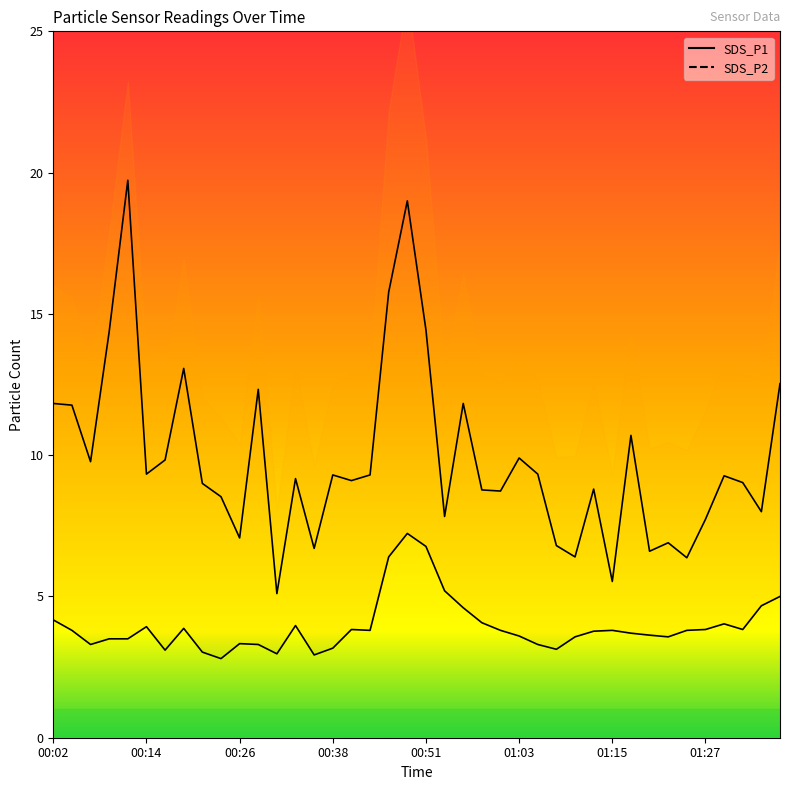

How many distinct data groups are displayed?

2